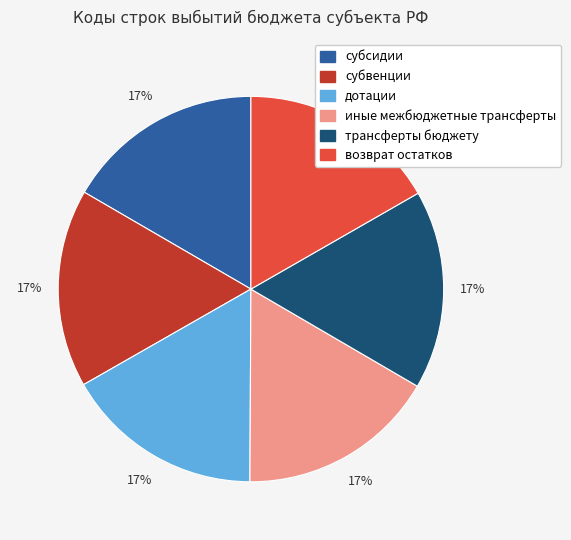

Is the sum of иные межбюджетные трансферты and трансферты бюджету greater than half?

No